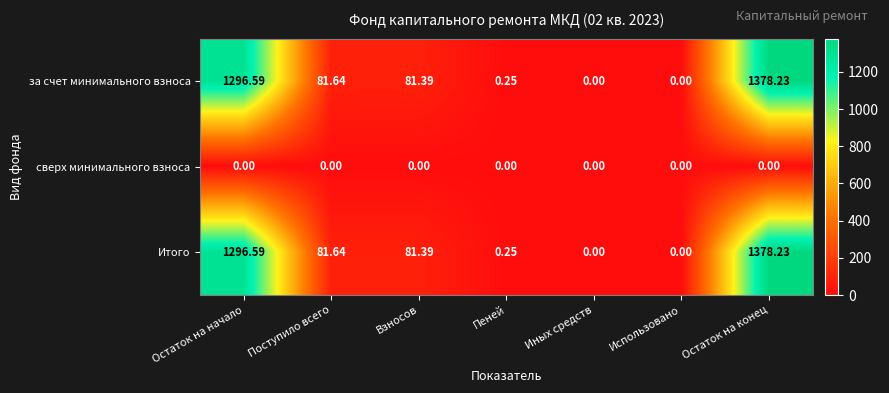

Where does the Итого series first go above 81?

Остаток на начало